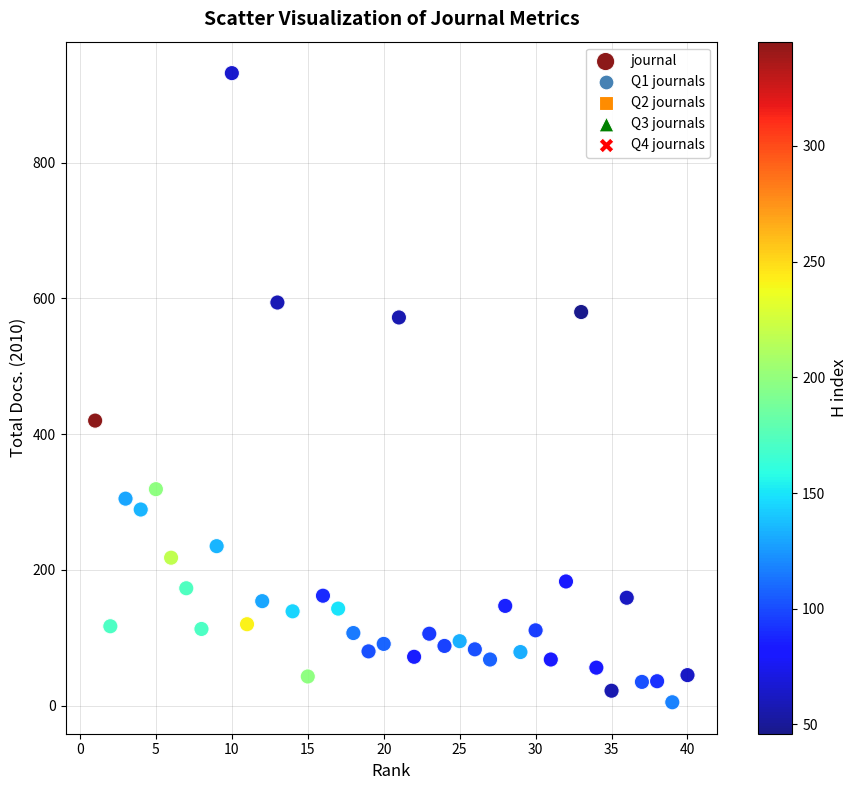

What is the range of X values (max minus min)?

39